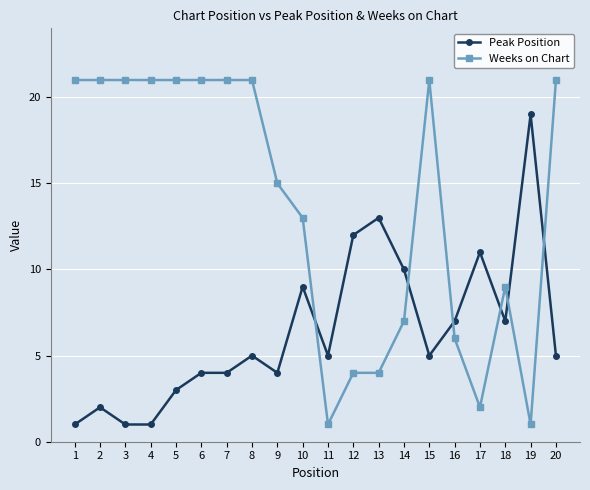

What is the value of the Weeks on Chart point at the 5th from the left?

21